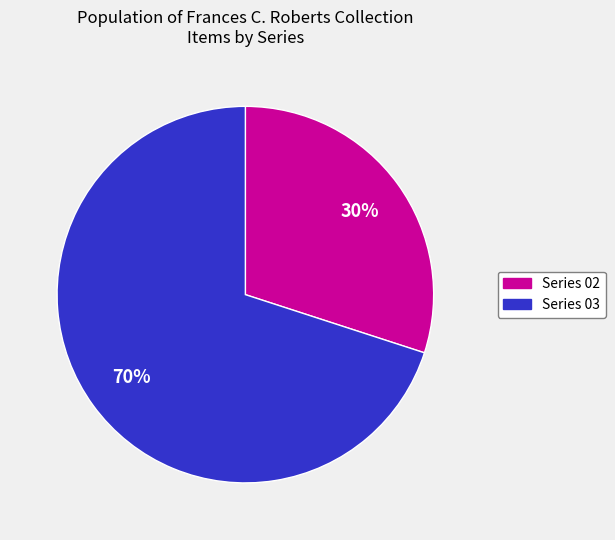

To the nearest percent, what is the average slice percentage?

50%